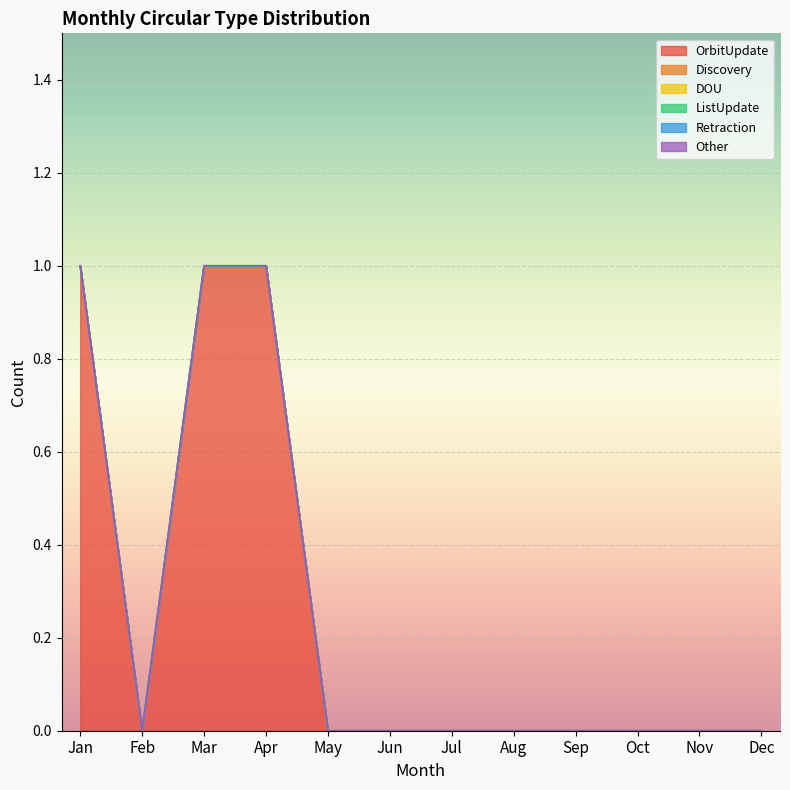

What is the spread (max minus min) of values at Apr?

1